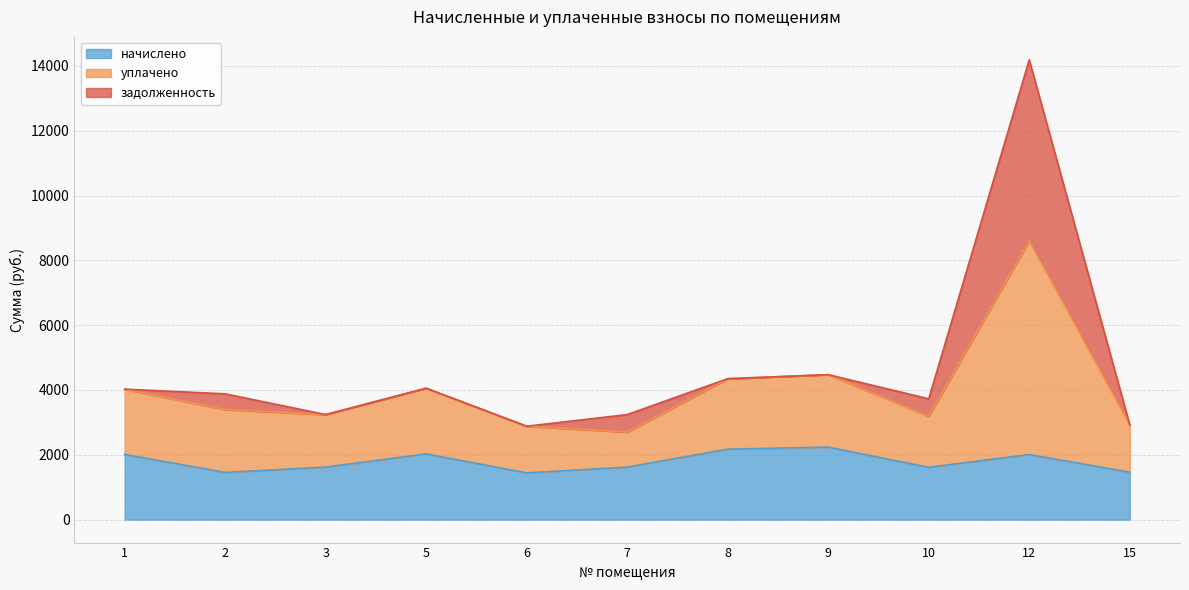

How many interior local peaks does the начислено series have?

3